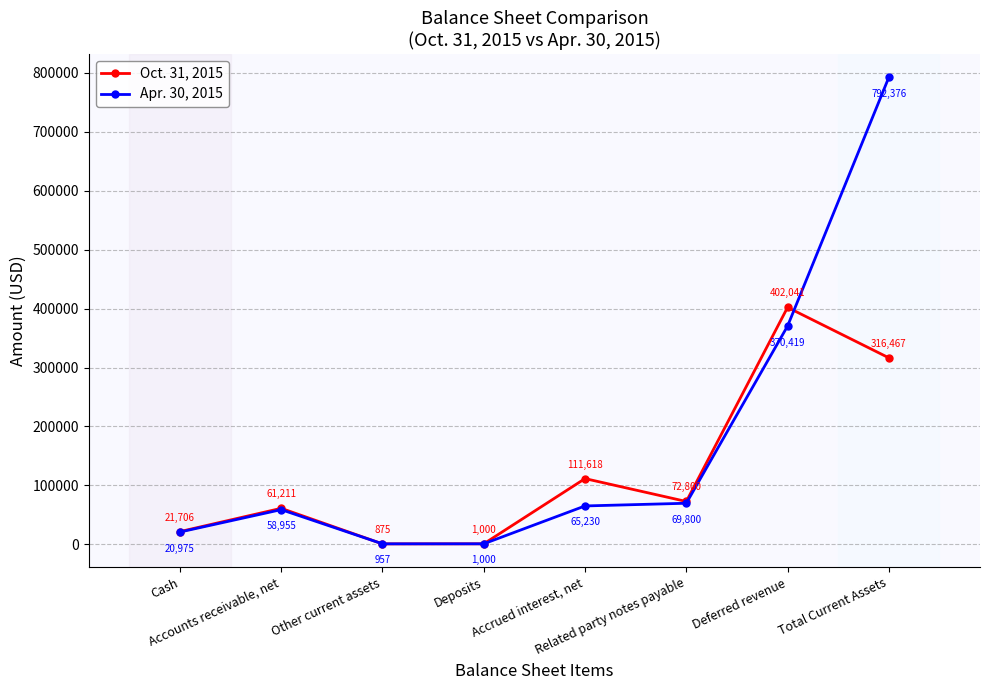

What is the maximum value for Oct. 31, 2015?

402041